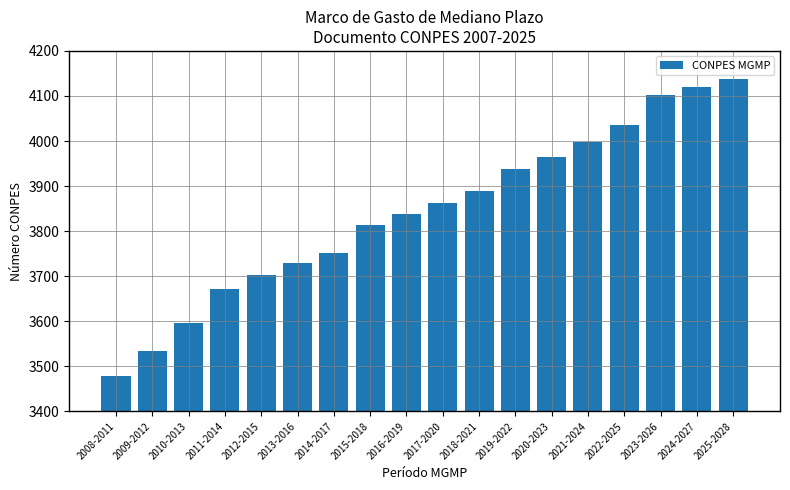

What is the change in value from 2010-2013 to 2025-2028?

+543